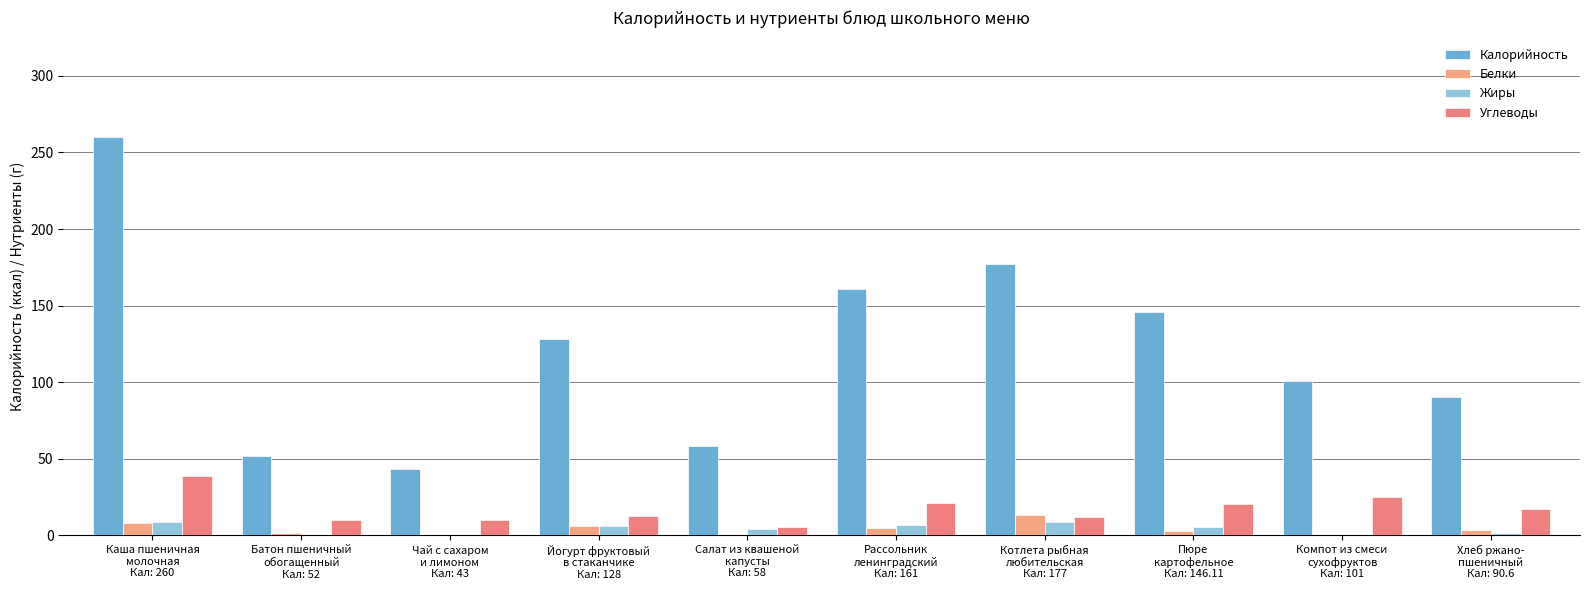

Are the bars horizontal?

No